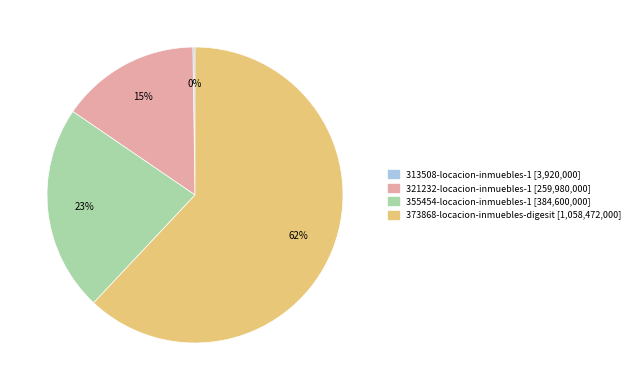

To the nearest percent, what is the difference between the largest and smallest slice percentages?

62%